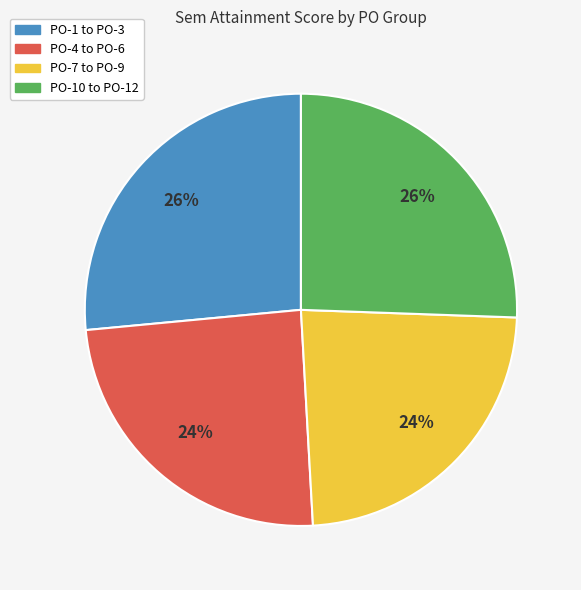

To the nearest percent, what is the average slice percentage?

25%